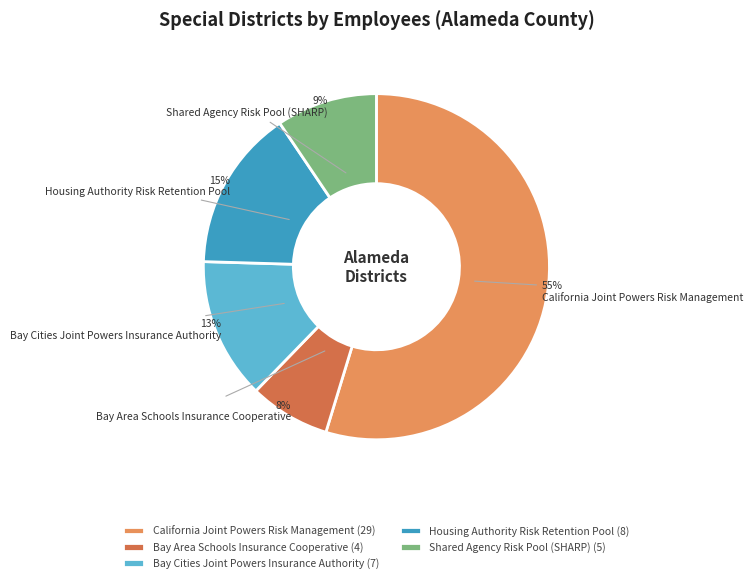

Do California Joint Powers Risk Management and Shared Agency Risk Pool (SHARP) together represent more than half of the pie?

Yes